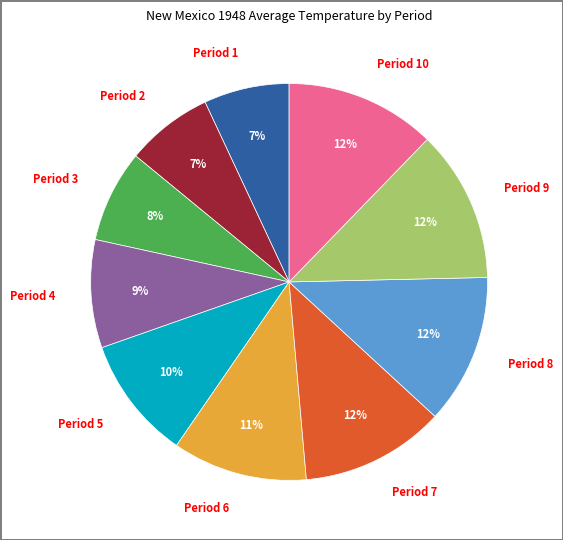

Is it true that Period 7 is 1% of the pie?

False